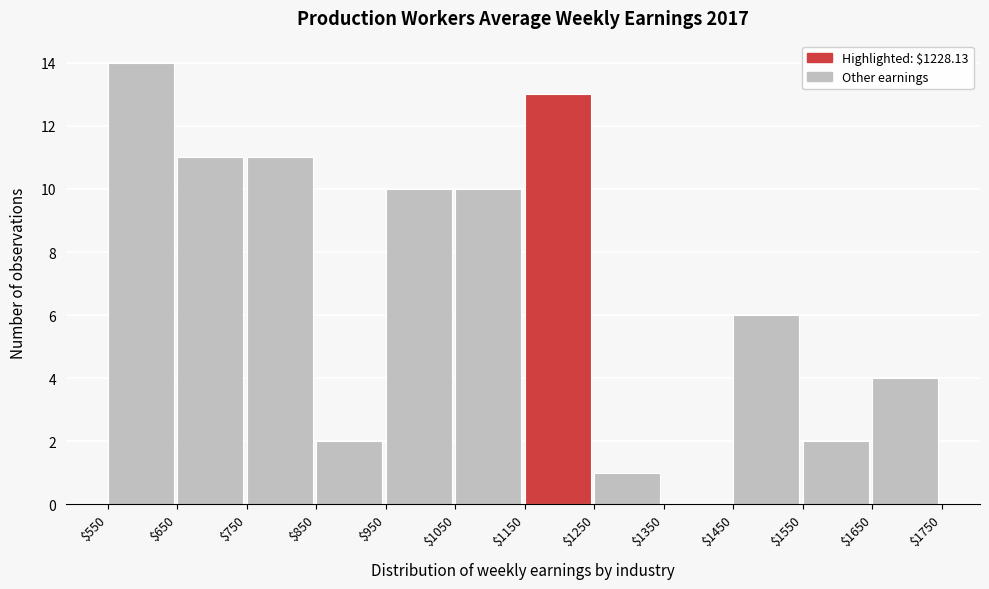

Reading left to right, list every bar in this chart as the range it spans on the x-axis followed by its height. The values are not printed on the chart, so give them approximately, as read against the axis.

$550 to $650: 14
$650 to $750: 11
$750 to $850: 11
$850 to $950: 2
$950 to $1050: 10
$1050 to $1150: 10
$1150 to $1250: 13
$1250 to $1350: 1
$1350 to $1450: 0
$1450 to $1550: 6
$1550 to $1650: 2
$1650 to $1750: 4